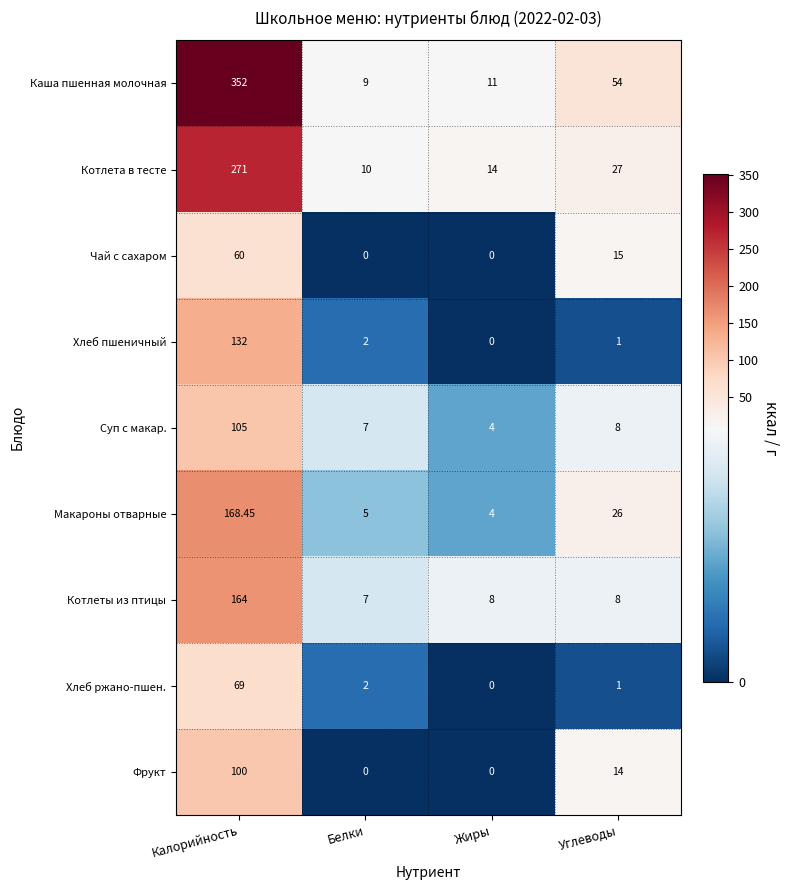

Which series changed the most between Белки and Жиры?

Котлета в тесте